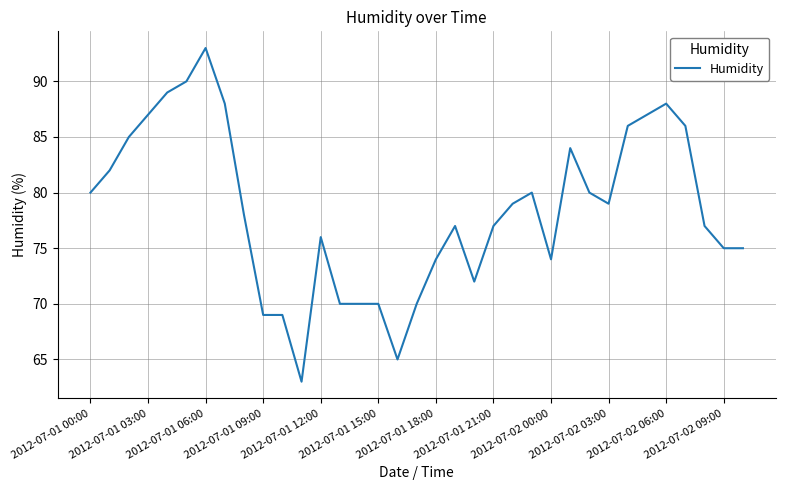

How many lines are shown in the chart?

1